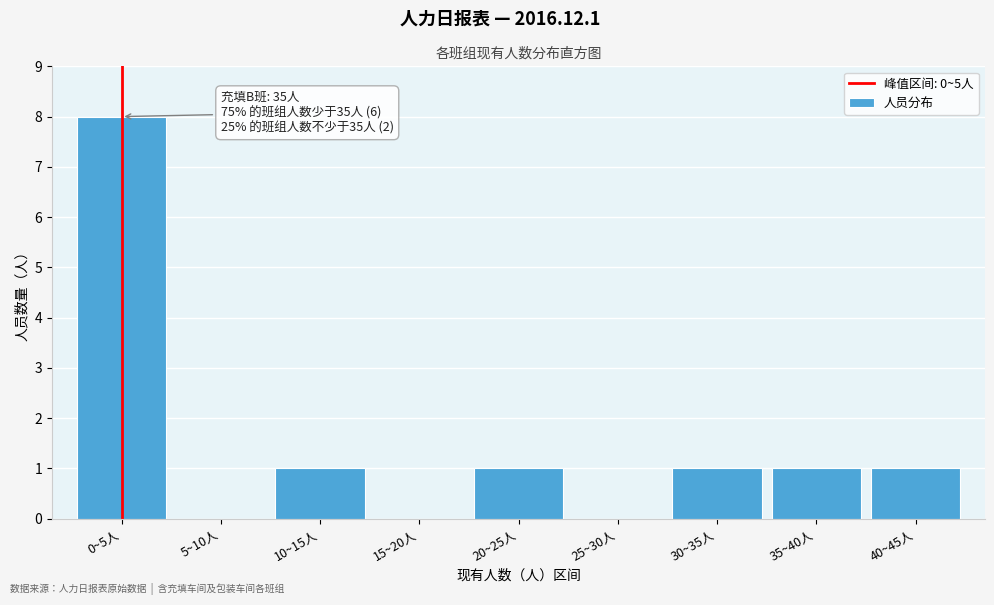

Reading left to right, list all the values displayed in this chart.

0~5人=8	5~10人=0	10~15人=1	15~20人=0	20~25人=1	25~30人=0	30~35人=1	35~40人=1	40~45人=1